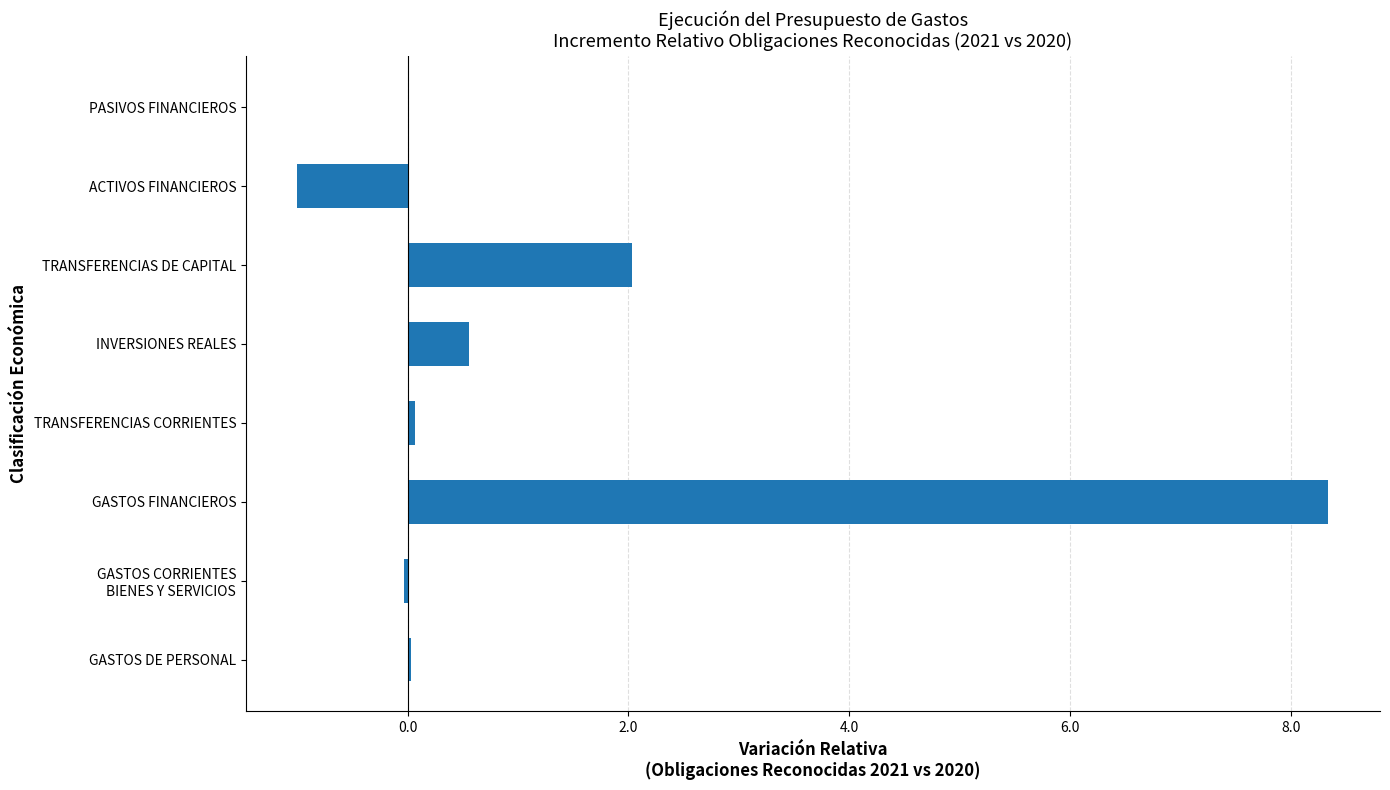

What is the maximum value shown in the chart?

8.3